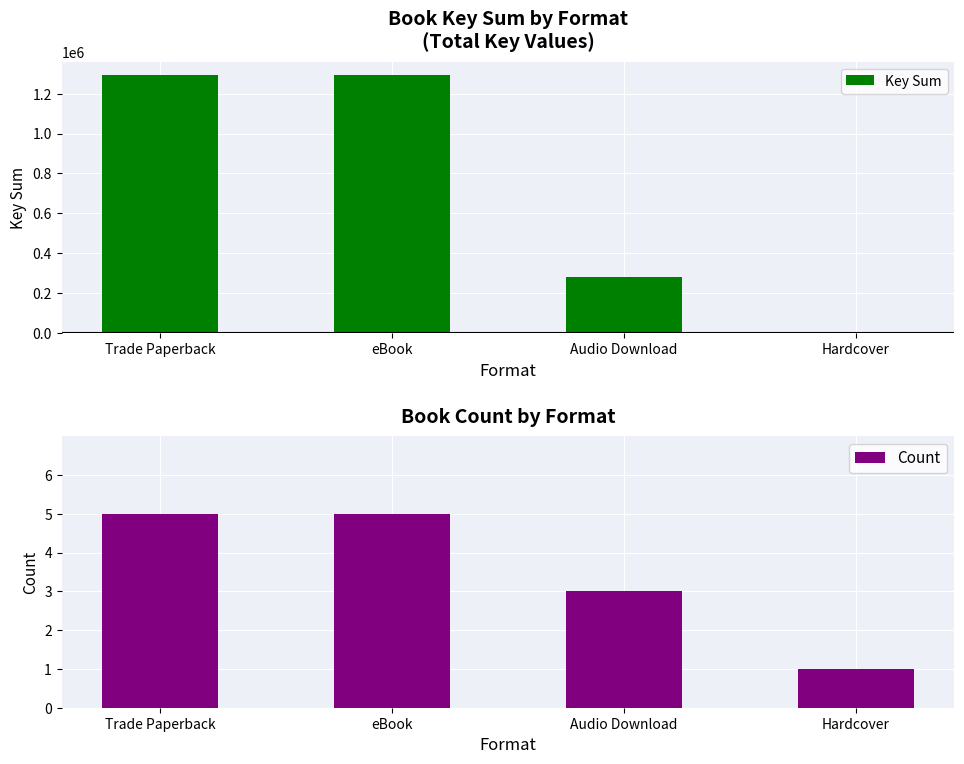

What is the sum of the Key Sum values at Audio Download and eBook?

1579395